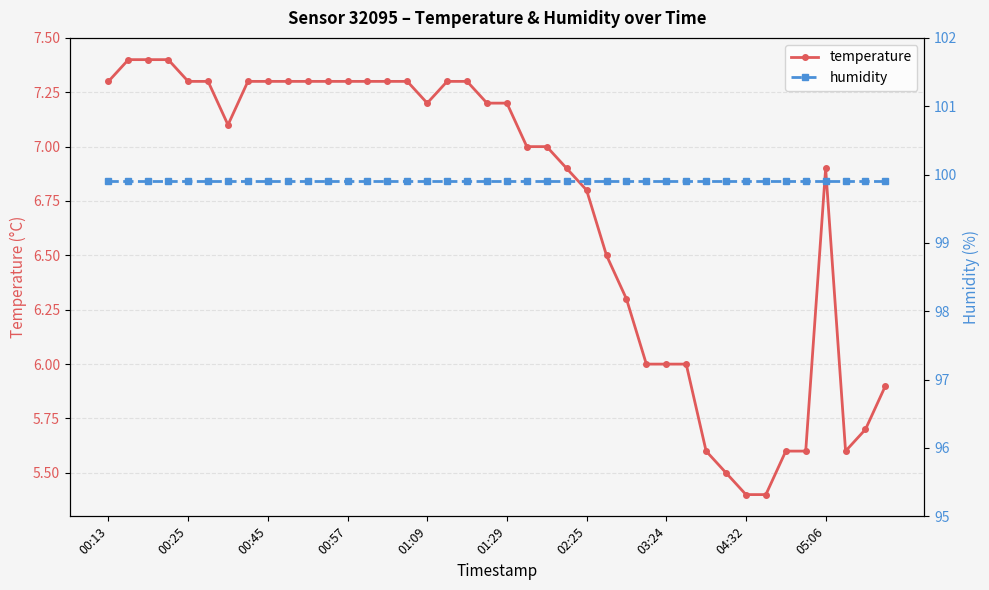

The value of humidity at 15 is 99.9. True or false?

True